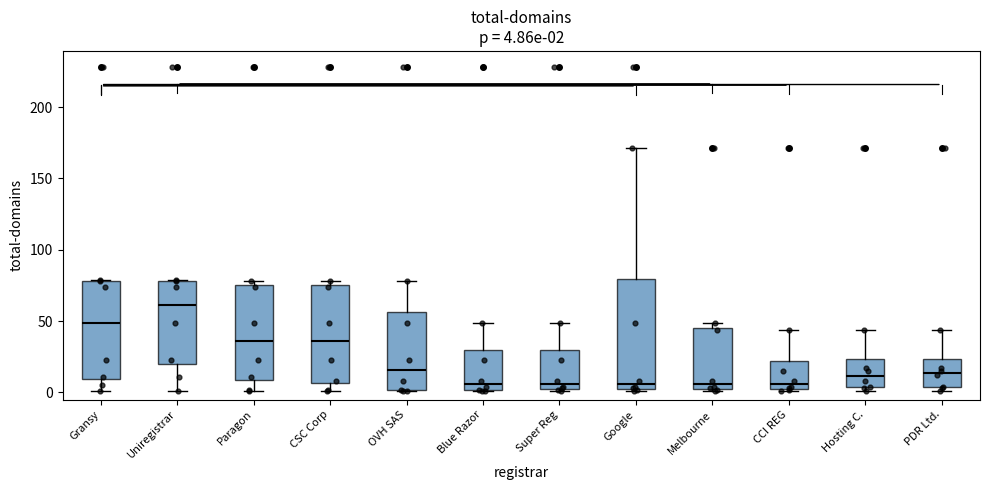

Which box is the tallest, from its lower edge to its upper edge?

Google